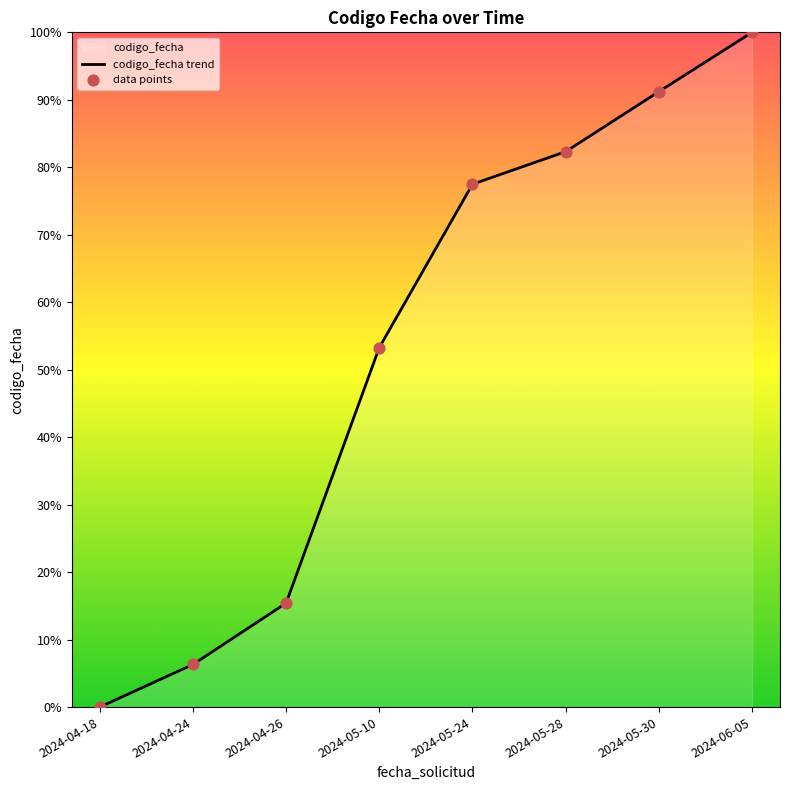

Which series has the largest total across all categories?

codigo_fecha trend